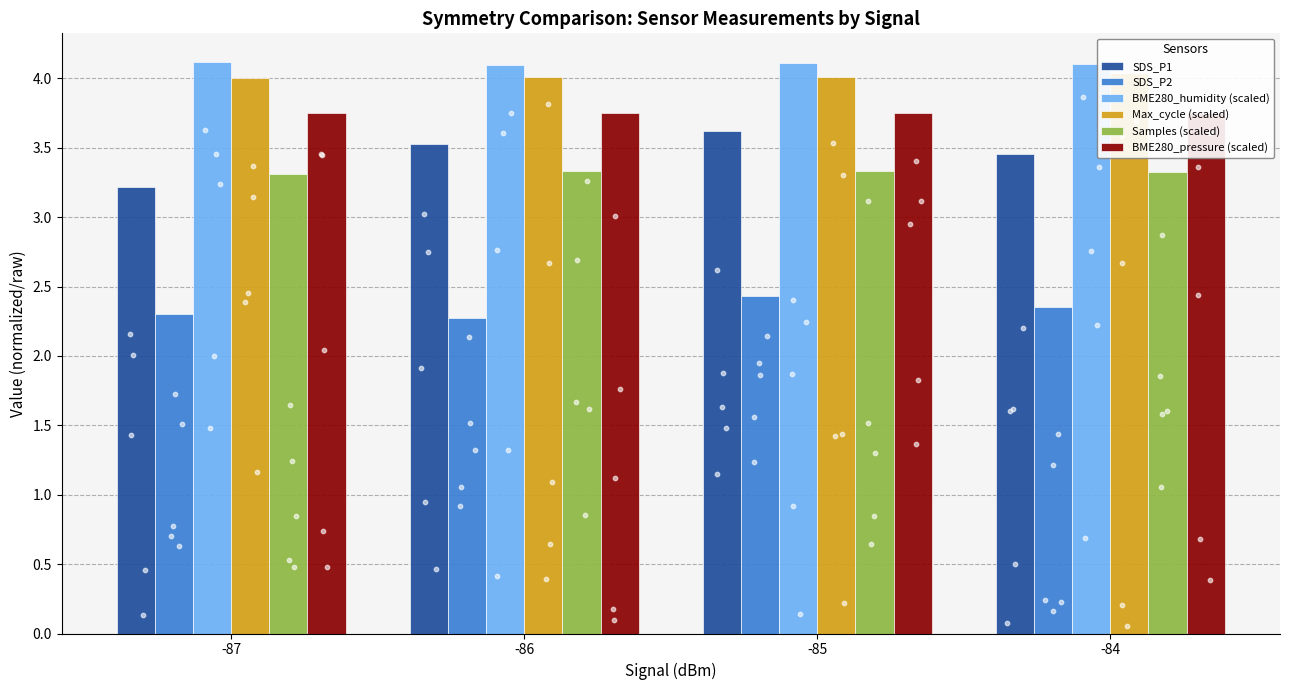

Which series reaches the maximum Y coordinate?

BME280_humidity (scaled)